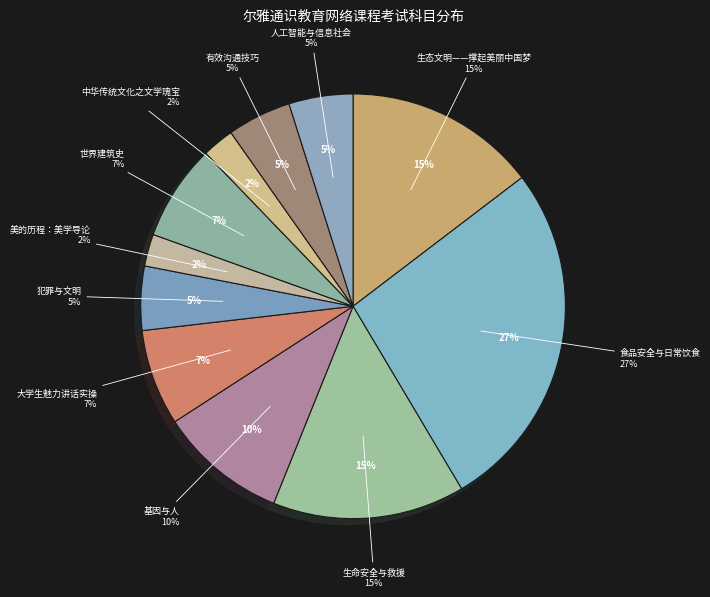

Is it true that 生态文明——撑起美丽中国梦 is 15% of the pie?

True